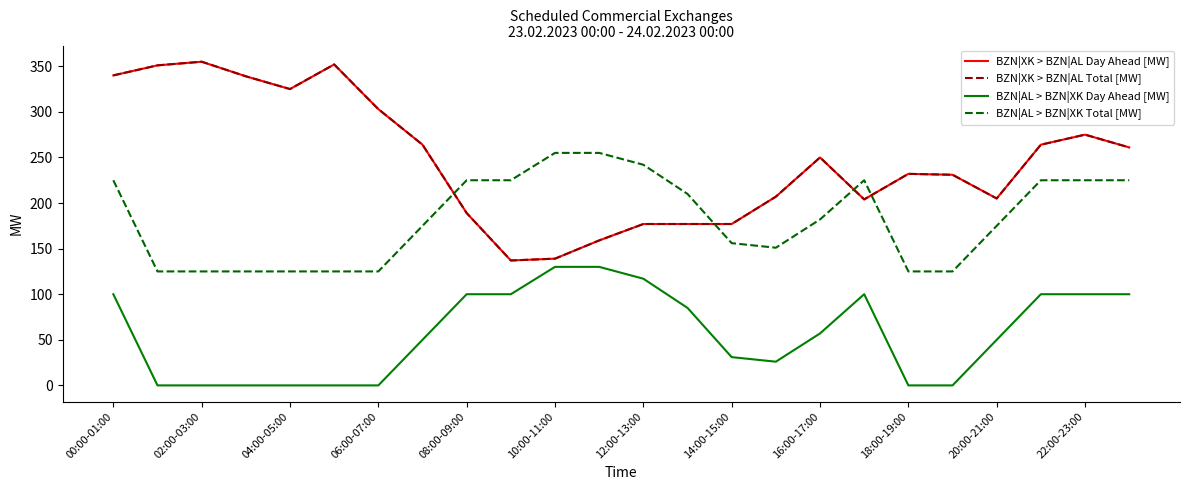

Does the chart have visible grid lines?

No